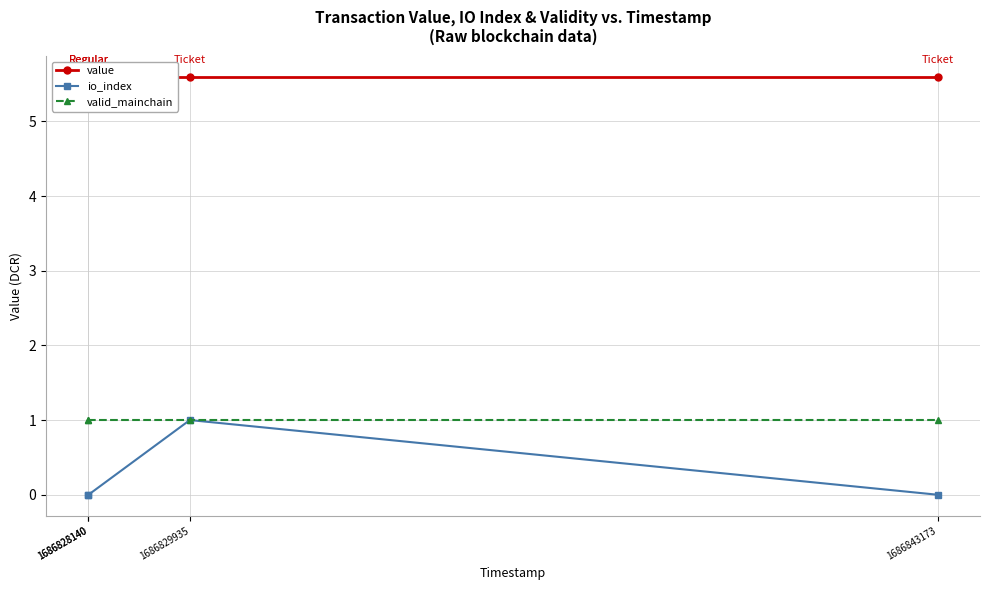

Which category has the lowest value in the io_index series?

1686828140